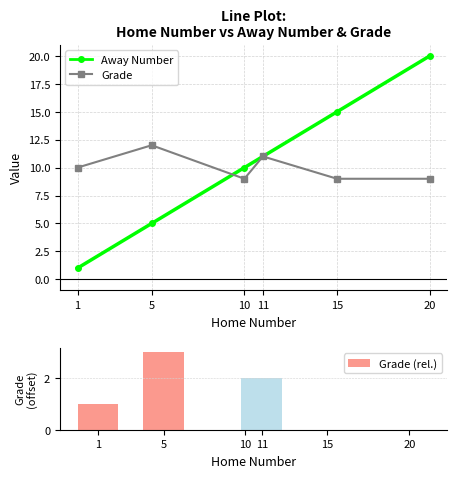

Between 11 and 20, which series saw the biggest shift?

Away Number